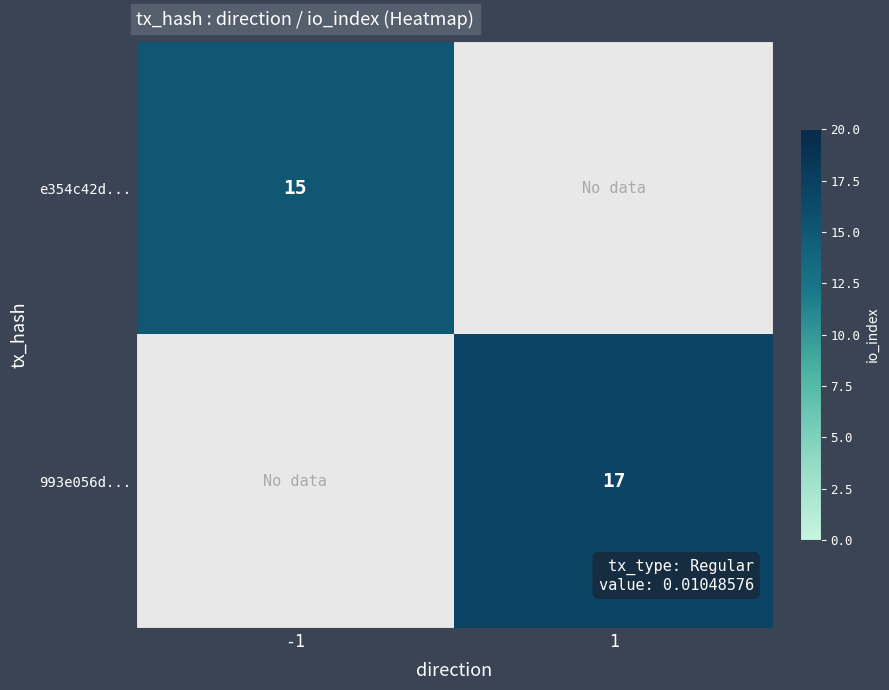

Is the value of 993e056d... at 1 greater than the value of e354c42d... at -1?

Yes